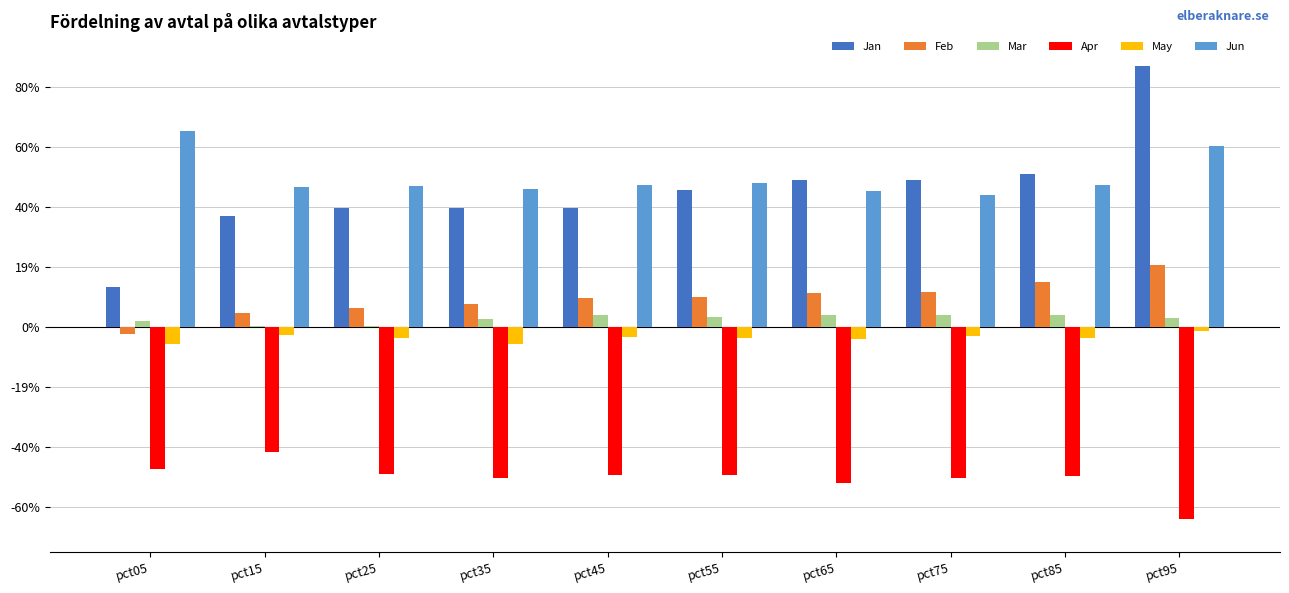

Which category has the lowest value in the May series?

pct35